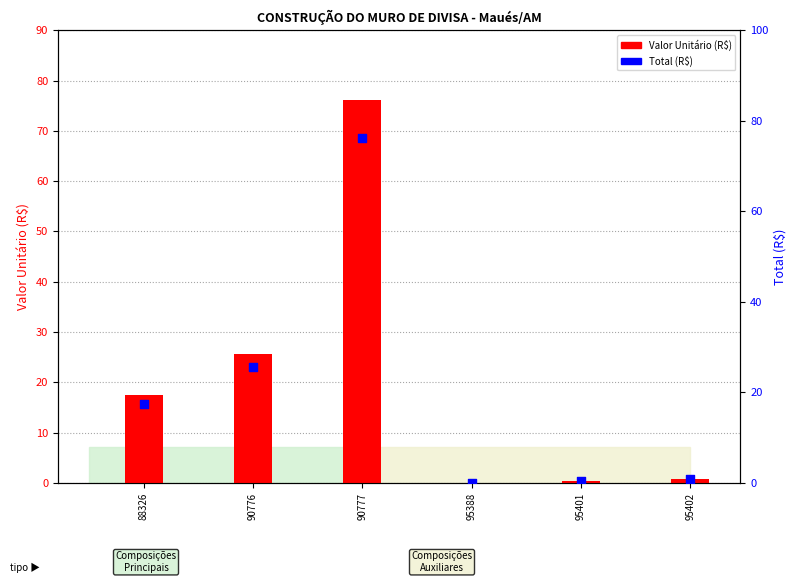

Which series contains the highest Y value?

Valor Unitário (R$)